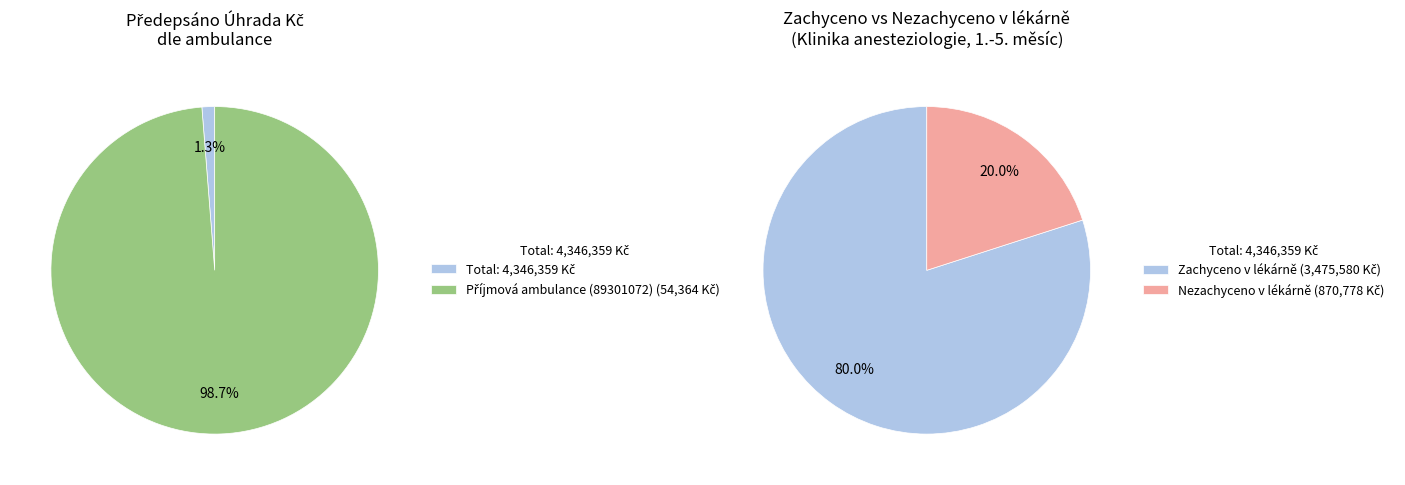

Count the number of slices in the pie.

4